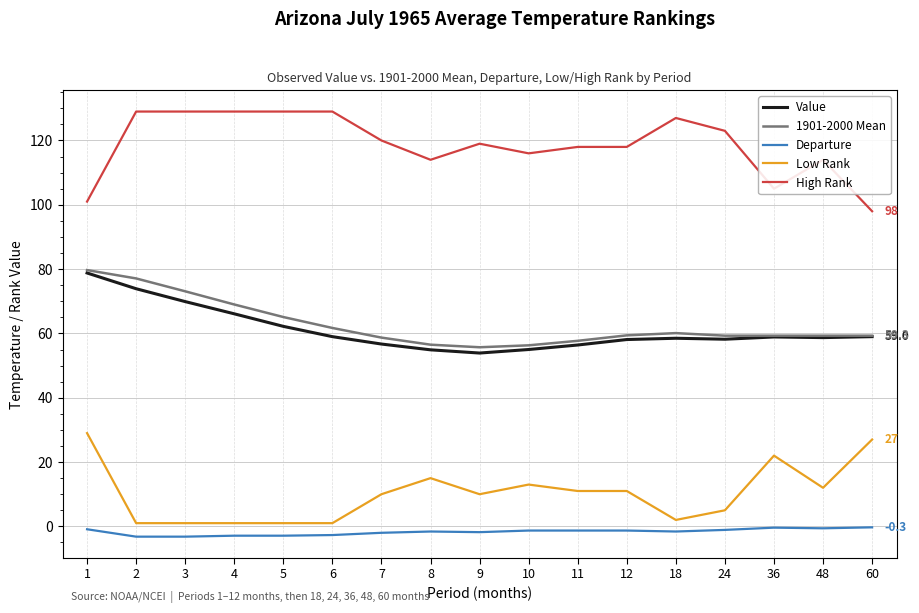

The value of Value at 60 is 79.2. True or false?

False